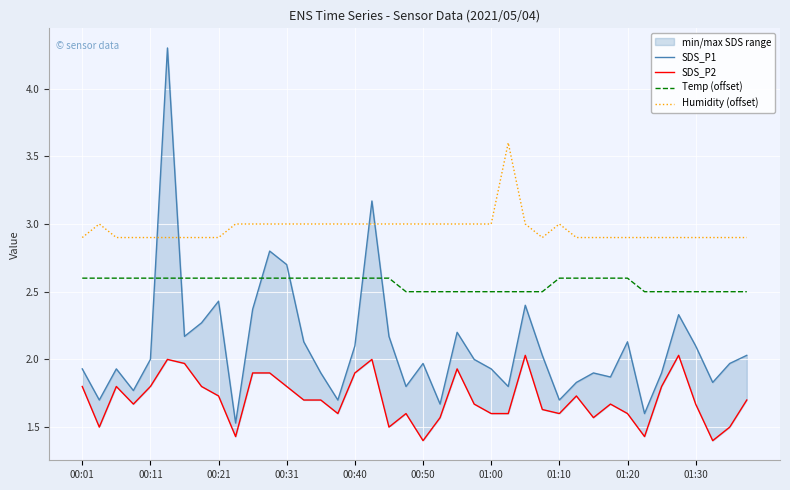

What is the sum of the SDS_P1 values at 23 and 11?

4.8